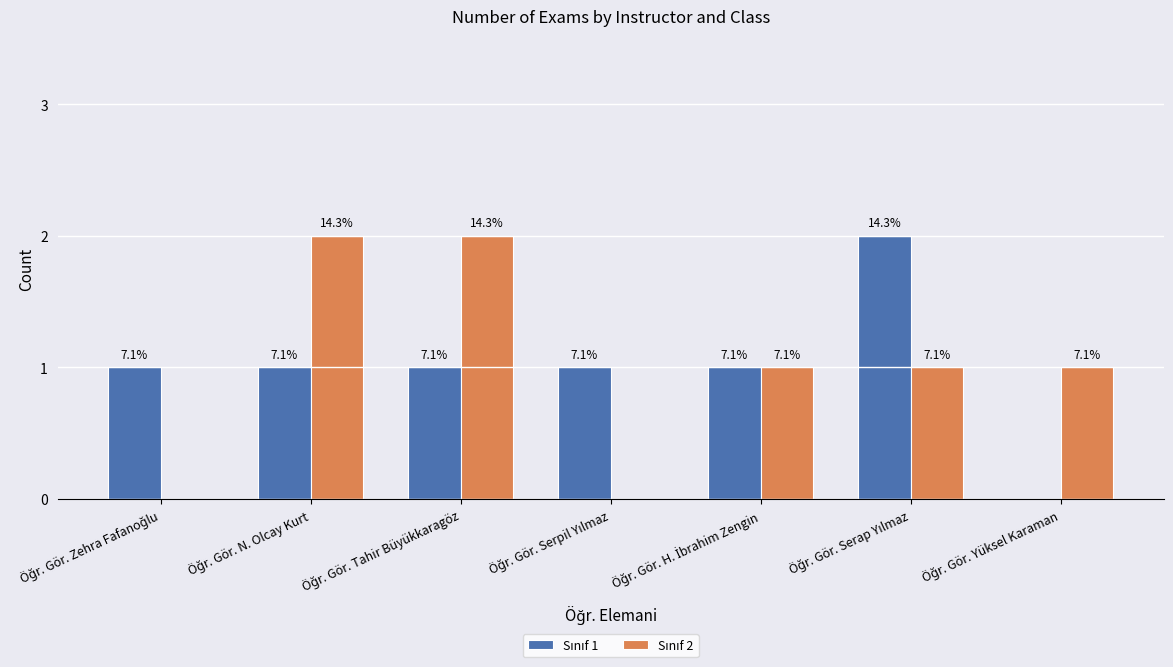

Reading right to left, what are all the values shown in this chart?

Sınıf 1: 0	2	1	1	1	1	1
Sınıf 2: 1	1	1	0	2	2	0